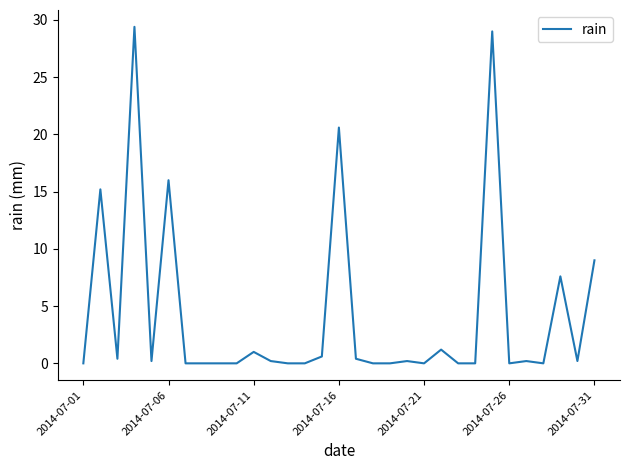

What is the difference between the maximum and minimum values?

29.4